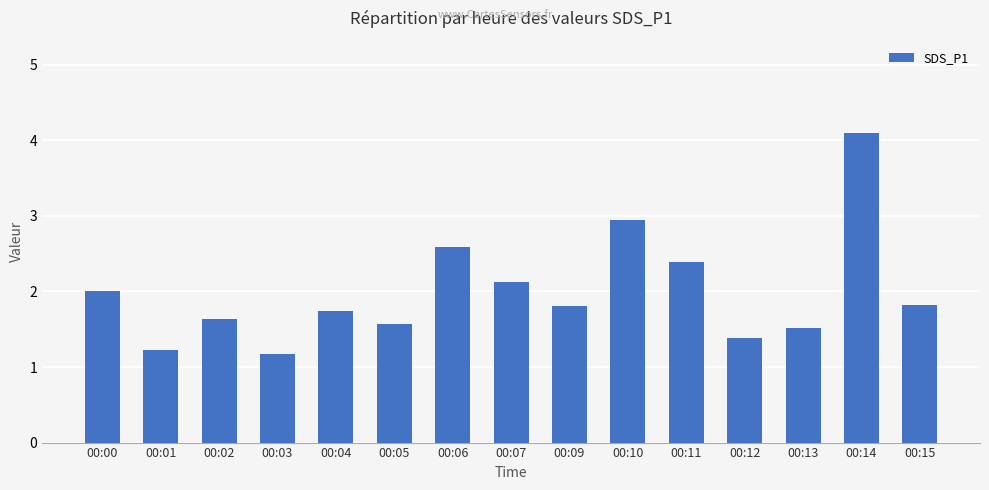

What is the ratio of the value at 00:15 to the value at 00:12?

1.3